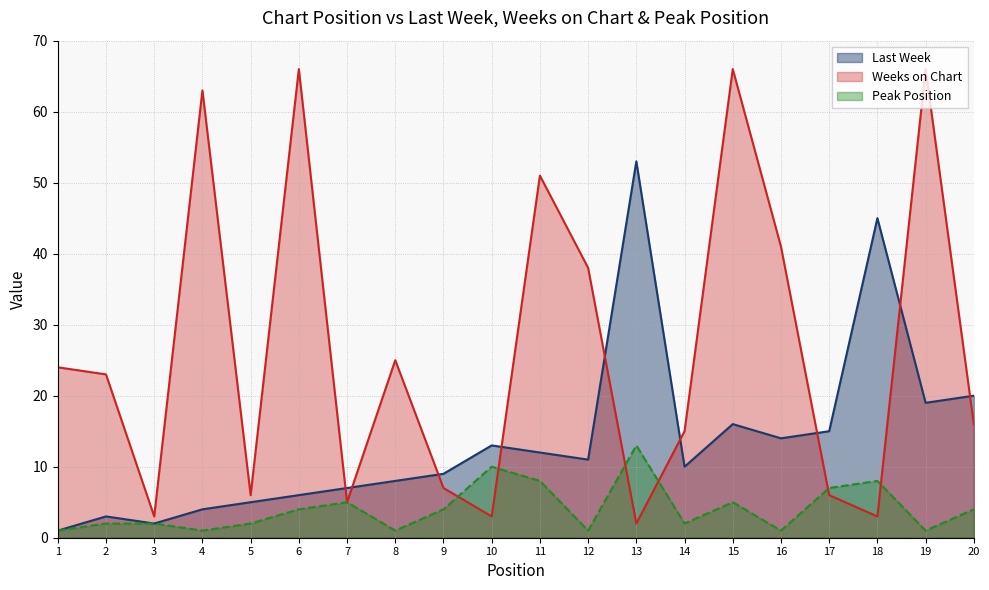

Which label corresponds to the smallest value in the chart?

1